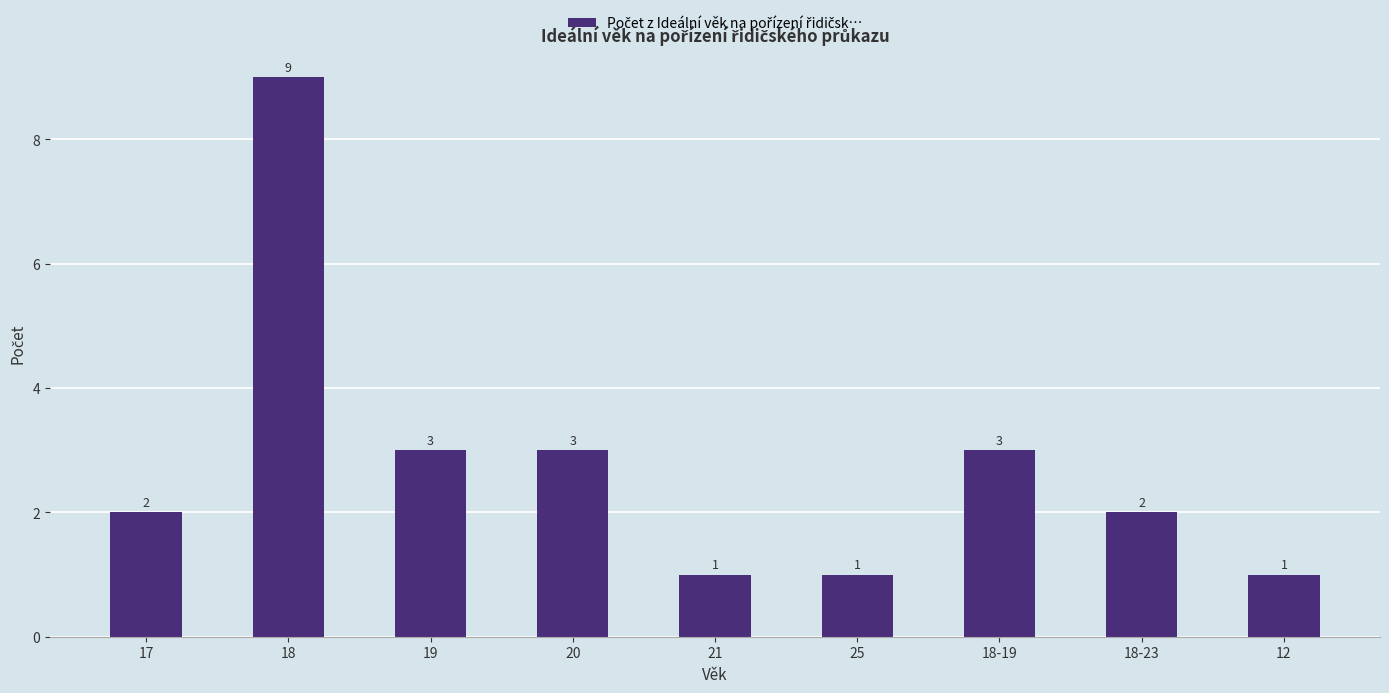

Approximately how many times larger is the value at 12 compared to 18-23?

0.5